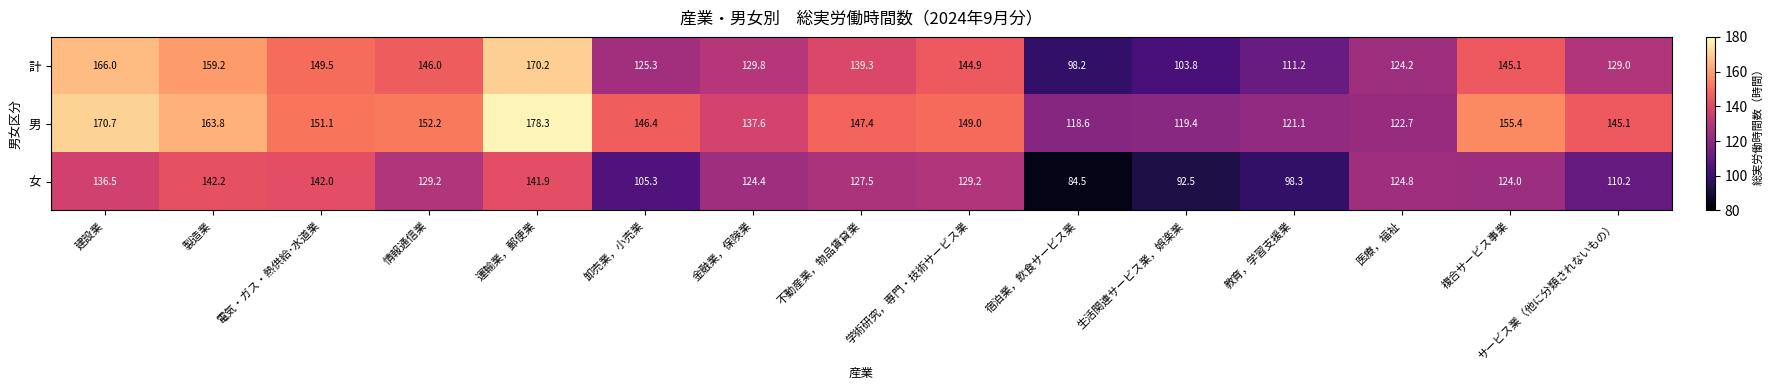

What is the average value of the 計 series?

136.1